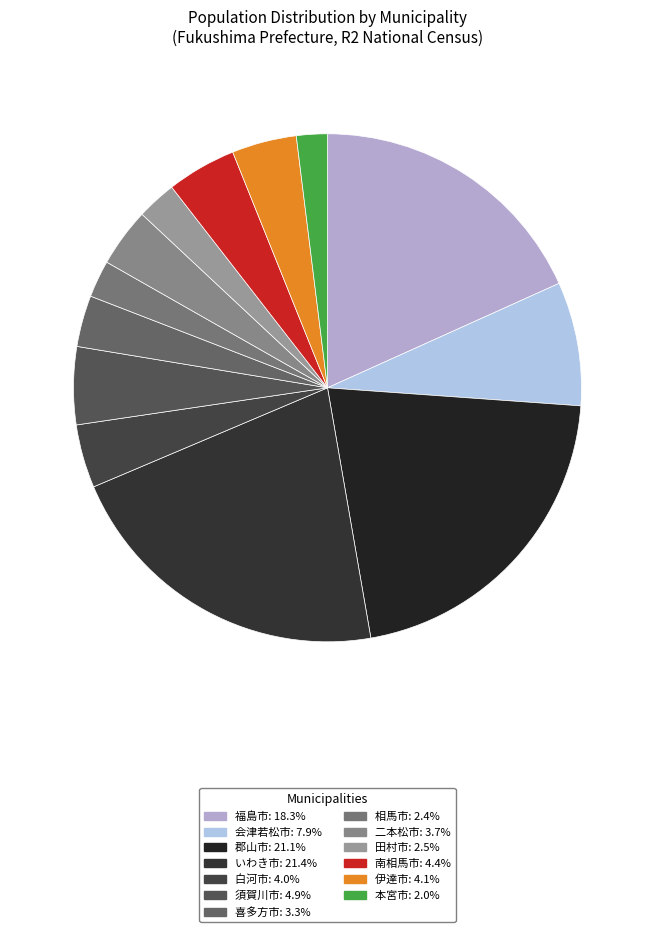

What is the total percentage of 会津若松市 and いわき市?

29.2%